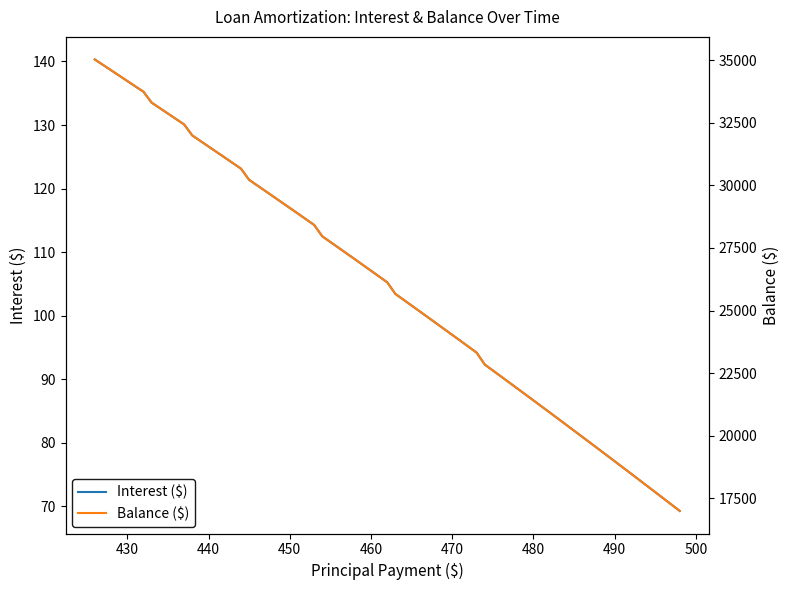

The value of Interest ($) at 440 is 126.6. True or false?

True